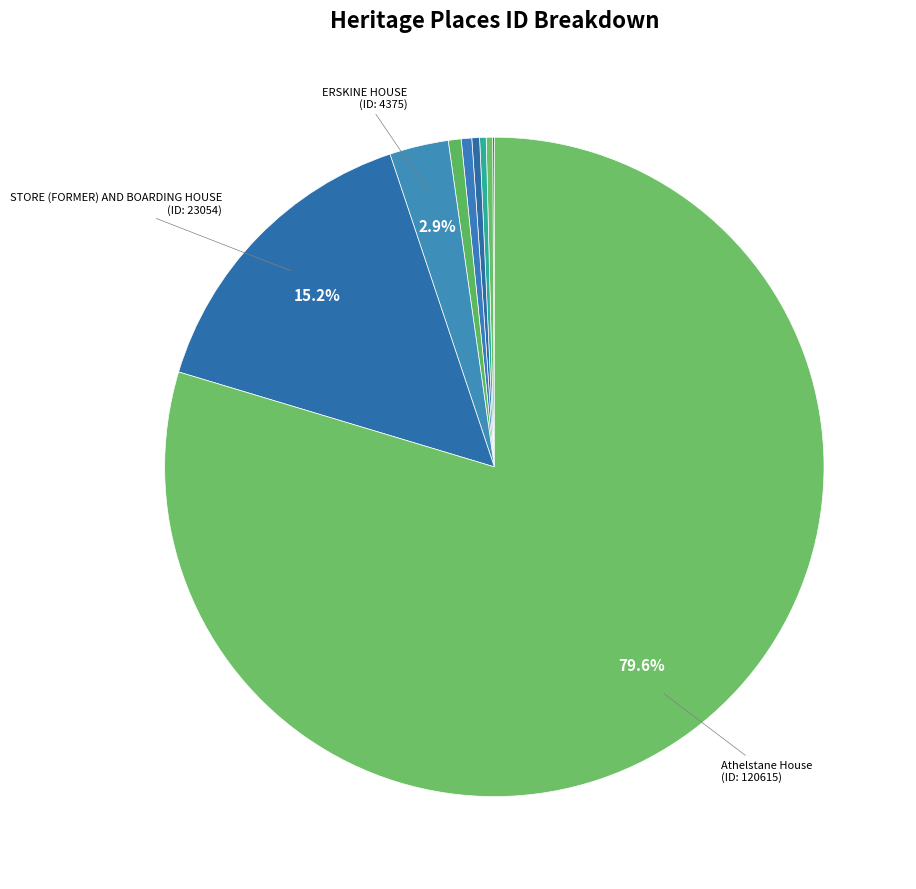

To the nearest percent, what is the average slice percentage?

11%